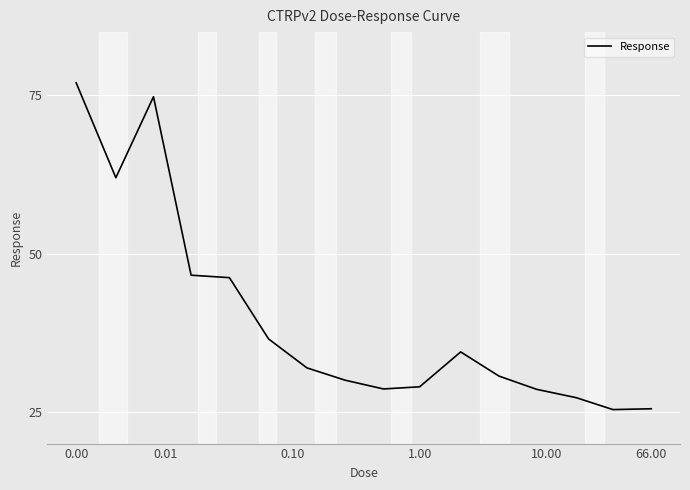

What is the smallest value displayed?

25.4